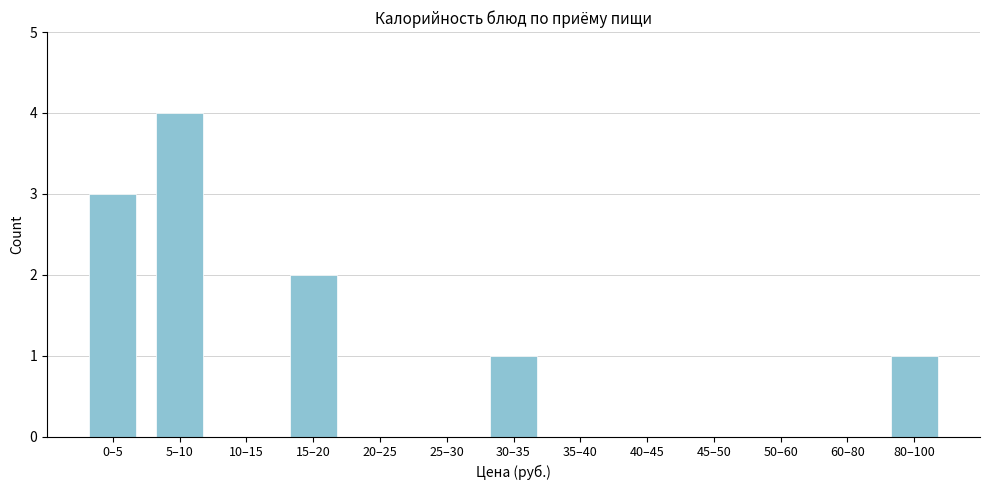

Reading left to right, transcribe all the data shown in this chart.

0–5=3	5–10=4	10–15=0	15–20=2	20–25=0	25–30=0	30–35=1	35–40=0	40–45=0	45–50=0	50–60=0	60–80=0	80–100=1